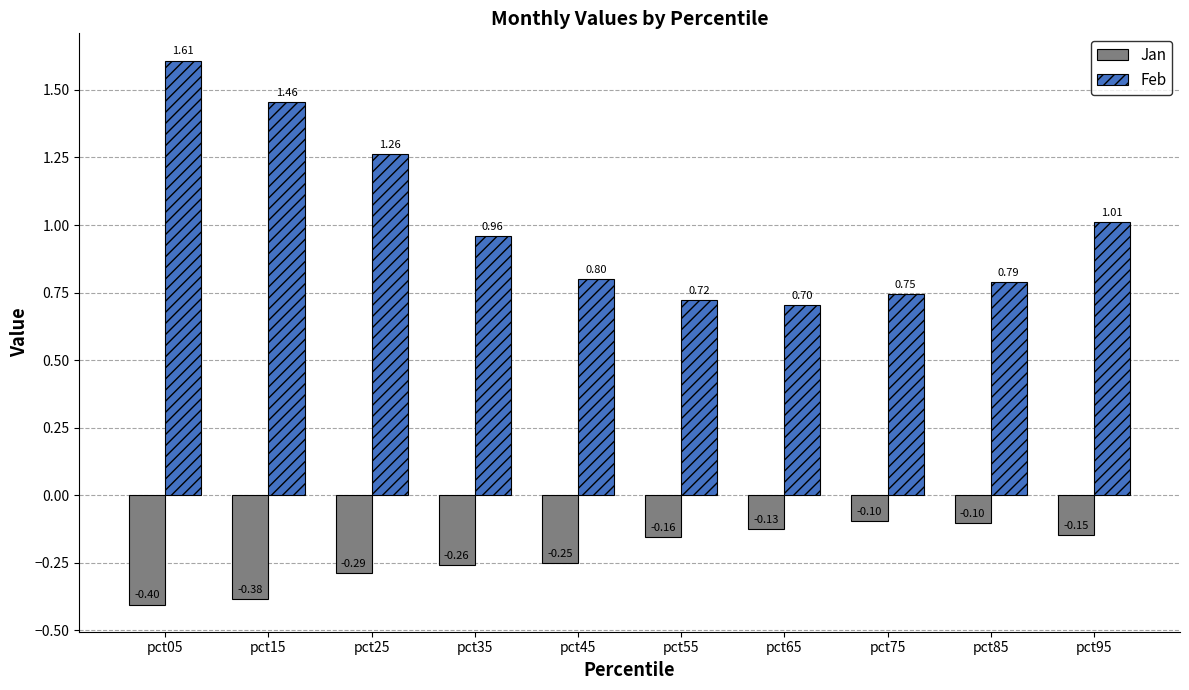

True or false: Feb has a value of 2.6 at pct15.

False